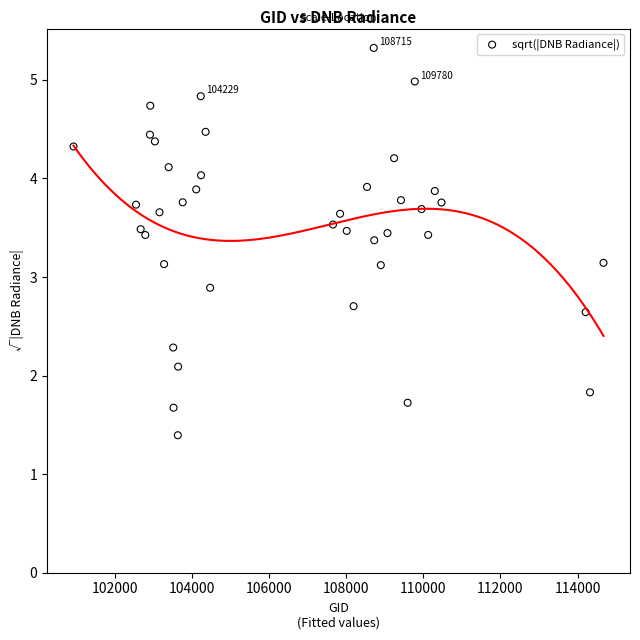

What is the range of Y values (max minus min)?

3.9